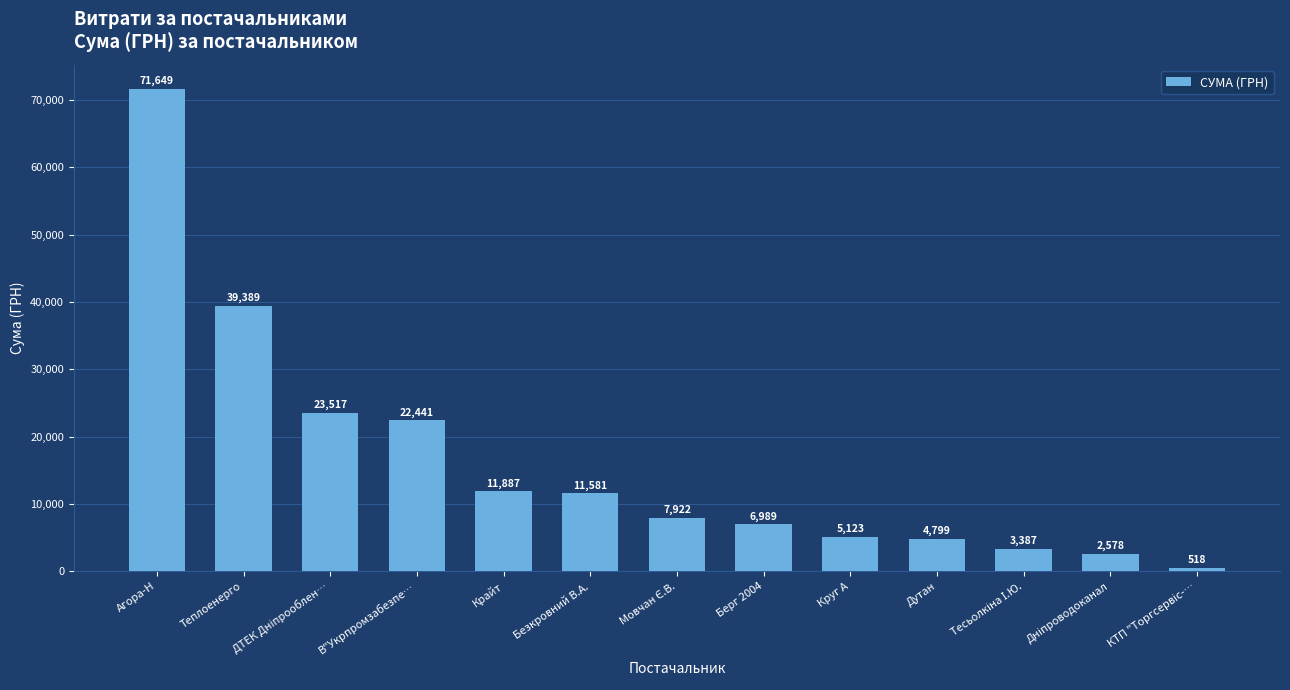

At which label is the value closest to 36083?

Теплоенерго